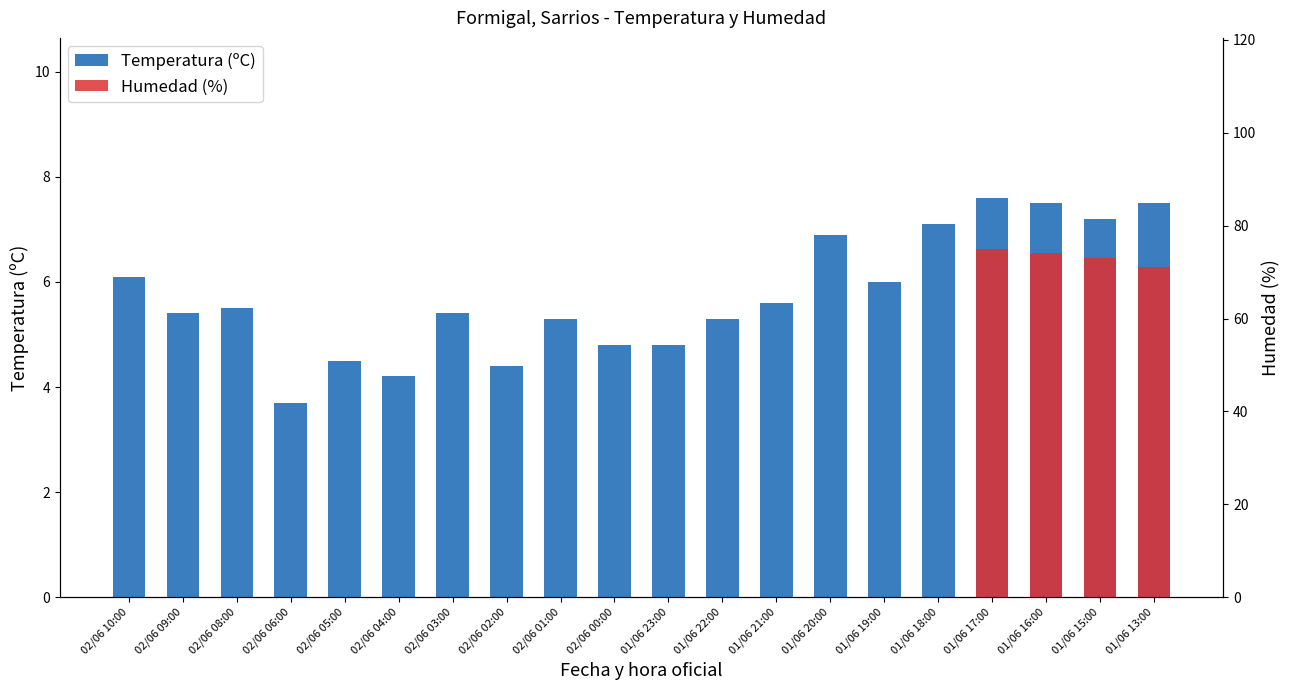

Reading left to right, extract all data points from this chart.

02/06 10:00=6.1	02/06 09:00=5.4	02/06 08:00=5.5	02/06 06:00=3.7	02/06 05:00=4.5	02/06 04:00=4.2	02/06 03:00=5.4	02/06 02:00=4.4	02/06 01:00=5.3	02/06 00:00=4.8	01/06 23:00=4.8	01/06 22:00=5.3	01/06 21:00=5.6	01/06 20:00=6.9	01/06 19:00=6.0	01/06 18:00=7.1	01/06 17:00=7.6	01/06 16:00=7.5	01/06 15:00=7.2	01/06 13:00=7.5